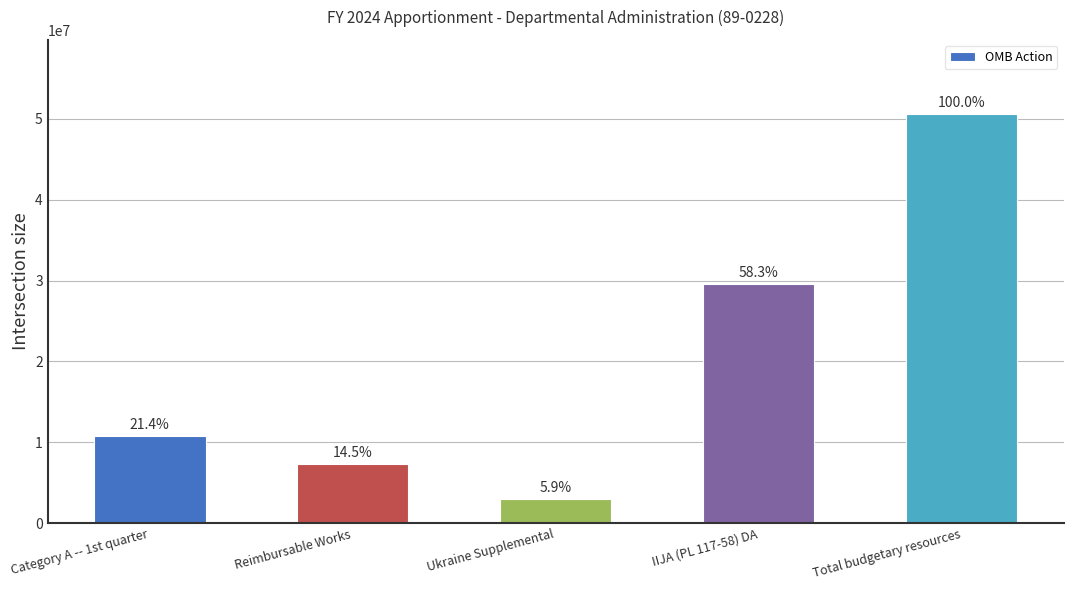

Are the bars horizontal?

No